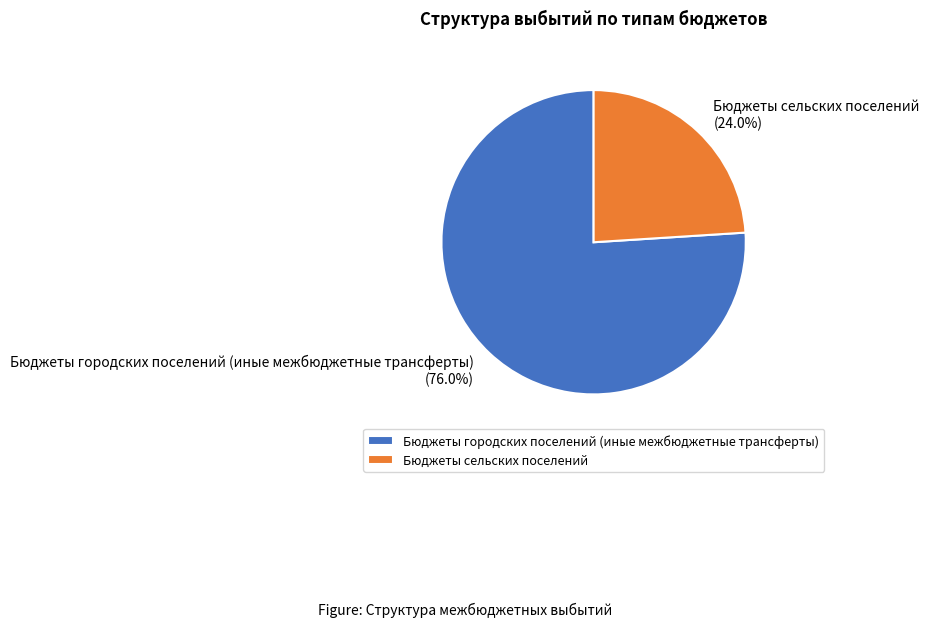

What percentage is the Бюджеты городских поселений (иные межбюджетные трансферты) slice, to the nearest percent?

76%